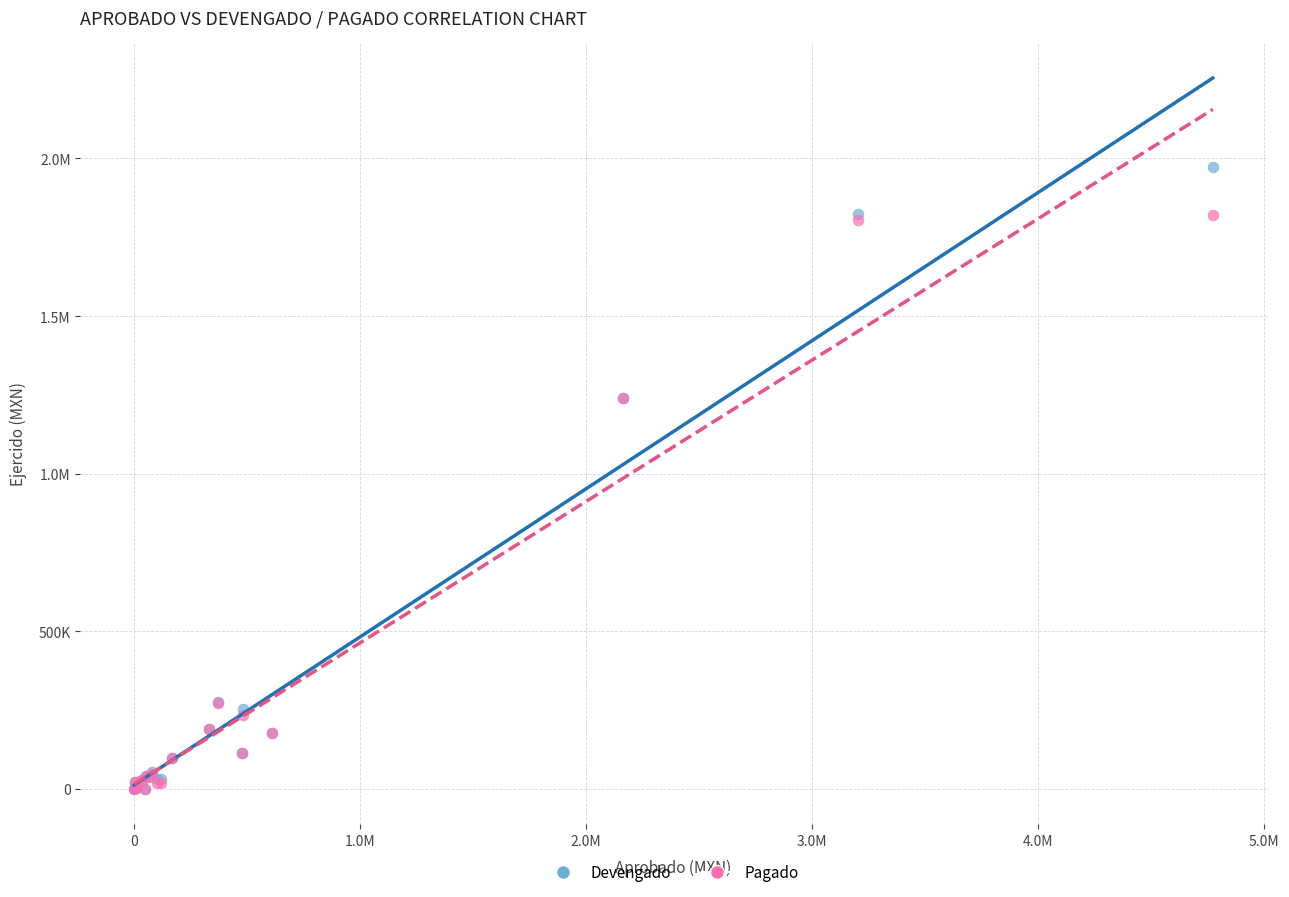

What are all the series names shown in the legend?

Devengado, Pagado